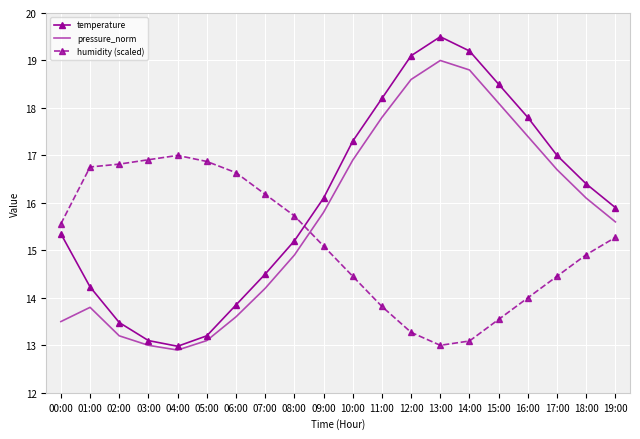

What are all the series names shown in the legend?

temperature, pressure_norm, humidity (scaled)